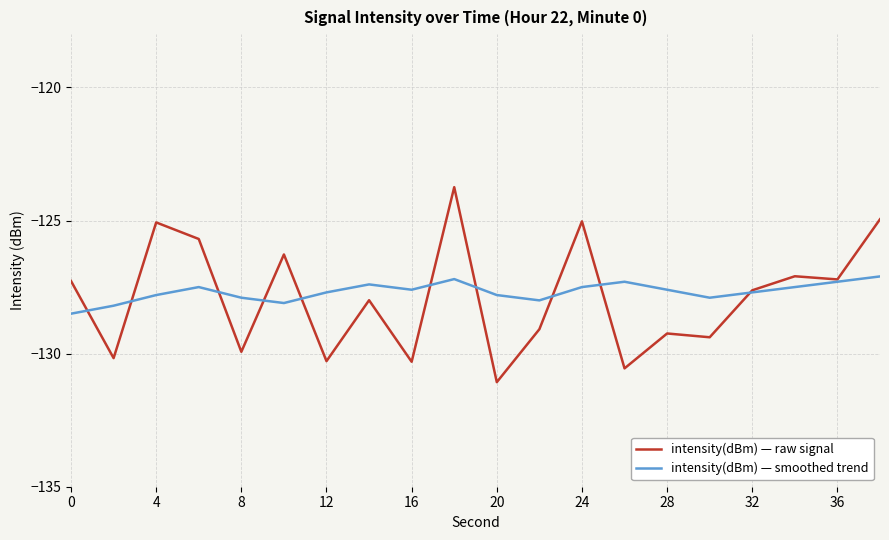

List the series in order of their peak value, highest first.

intensity(dBm) — raw signal, intensity(dBm) — smoothed trend